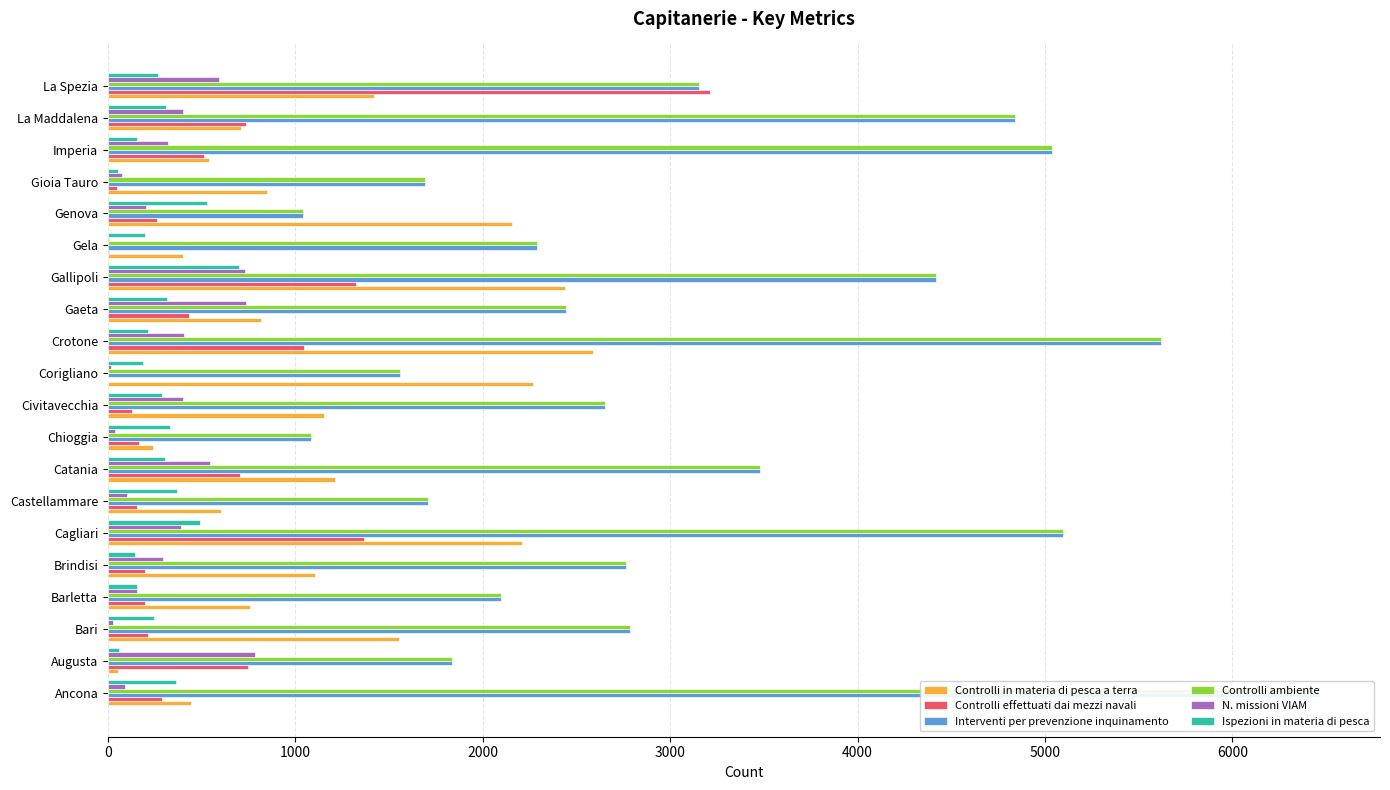

What is the difference between the highest and lowest values at Gaeta?

2130